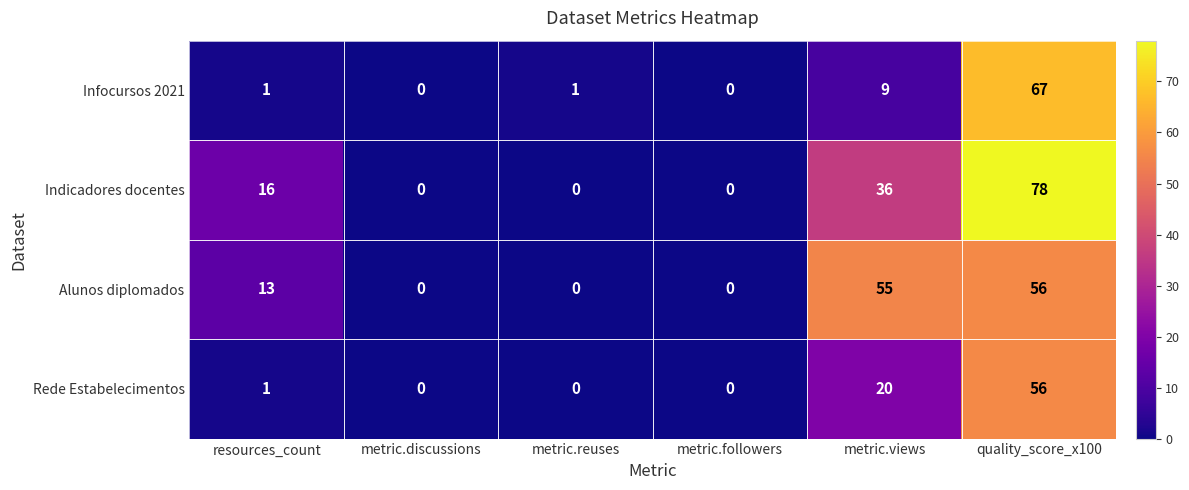

What is the maximum value for Rede Estabelecimentos?

56